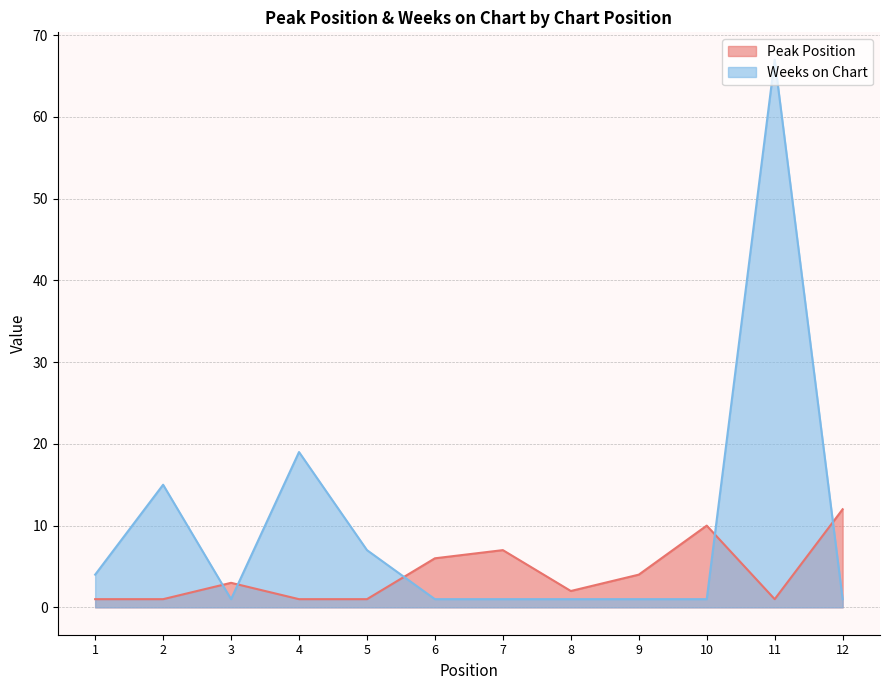

At which category is the sum across all series the highest?

11